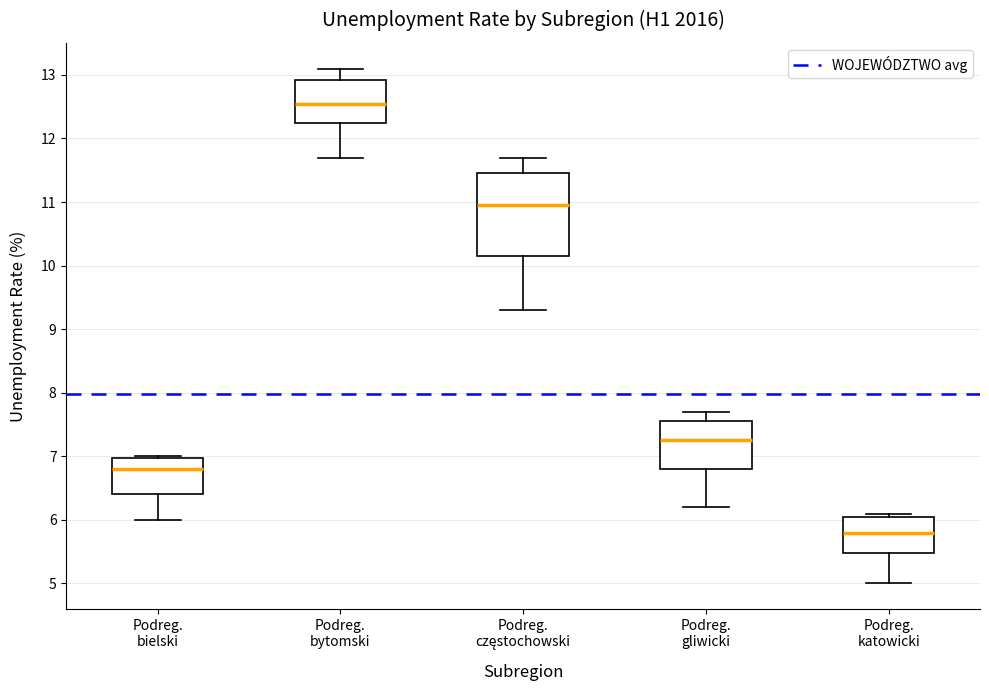

Reading left to right, read every box against the y-axis: the position of its median line, the range the box covers, and the ends of its whiskers. The values are not printed on the chart, so give them approximately, as read against the axis.

Podreg. bielski: median 6.8, box 6.4 to 7.0, whiskers 6.0 to 7.0
Podreg. bytomski: median 12.6, box 12.3 to 12.9, whiskers 11.7 to 13.1
Podreg. częstochowski: median 11.0, box 10.2 to 11.5, whiskers 9.3 to 11.7
Podreg. gliwicki: median 7.3, box 6.8 to 7.6, whiskers 6.2 to 7.7
Podreg. katowicki: median 5.8, box 5.5 to 6.1, whiskers 5.0 to 6.1 (just above the box's upper edge)